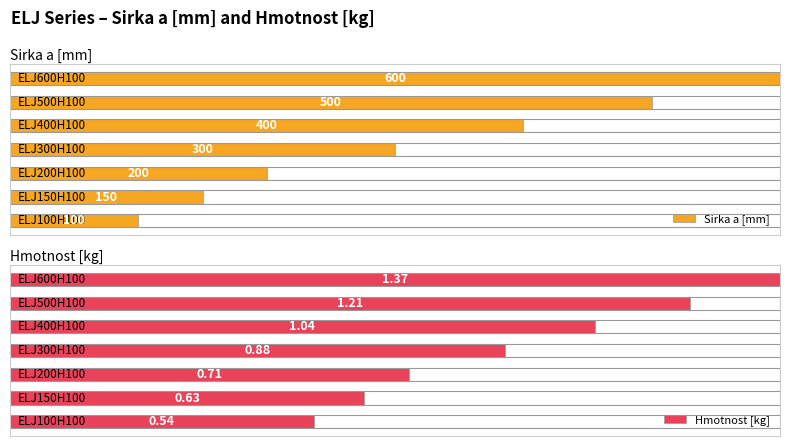

Which series has the widest spread of values?

Sirka a [mm]